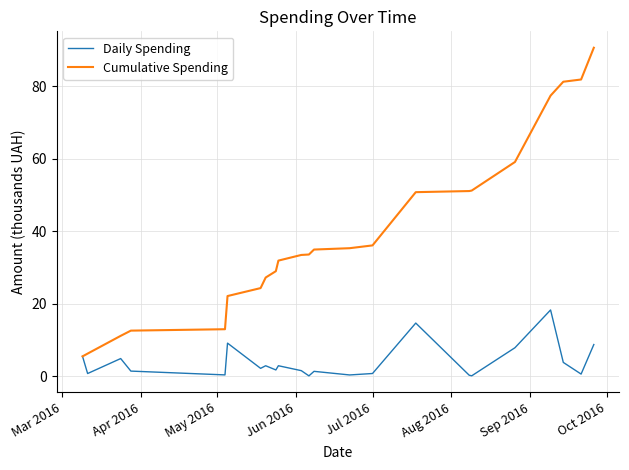

List the series in order of their peak value, lowest first.

Daily Spending, Cumulative Spending